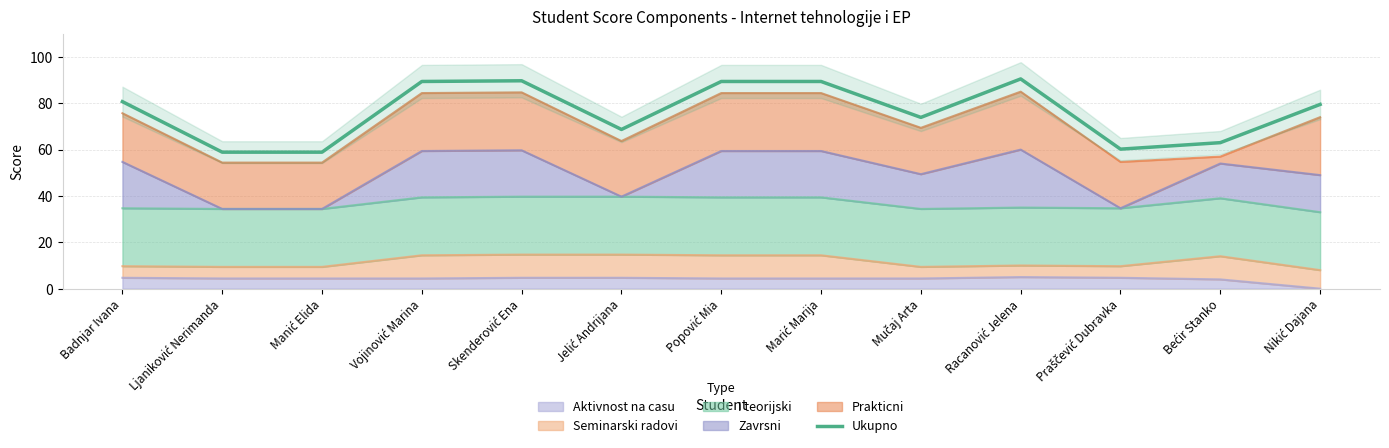

How many interior local peaks (higher than both neighbors) does the data have?

2